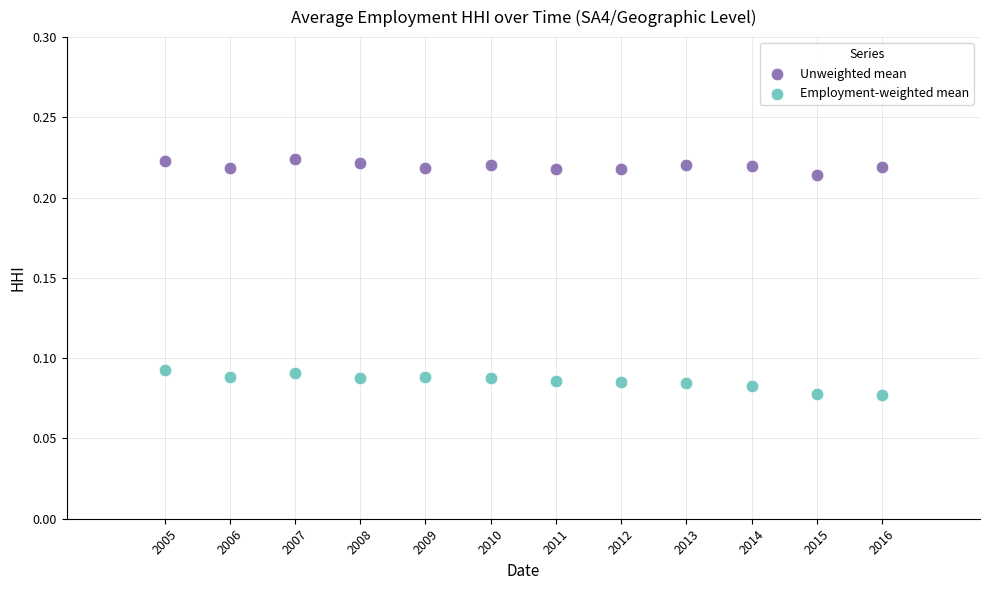

Which series contains the lowest Y value?

Employment-weighted mean